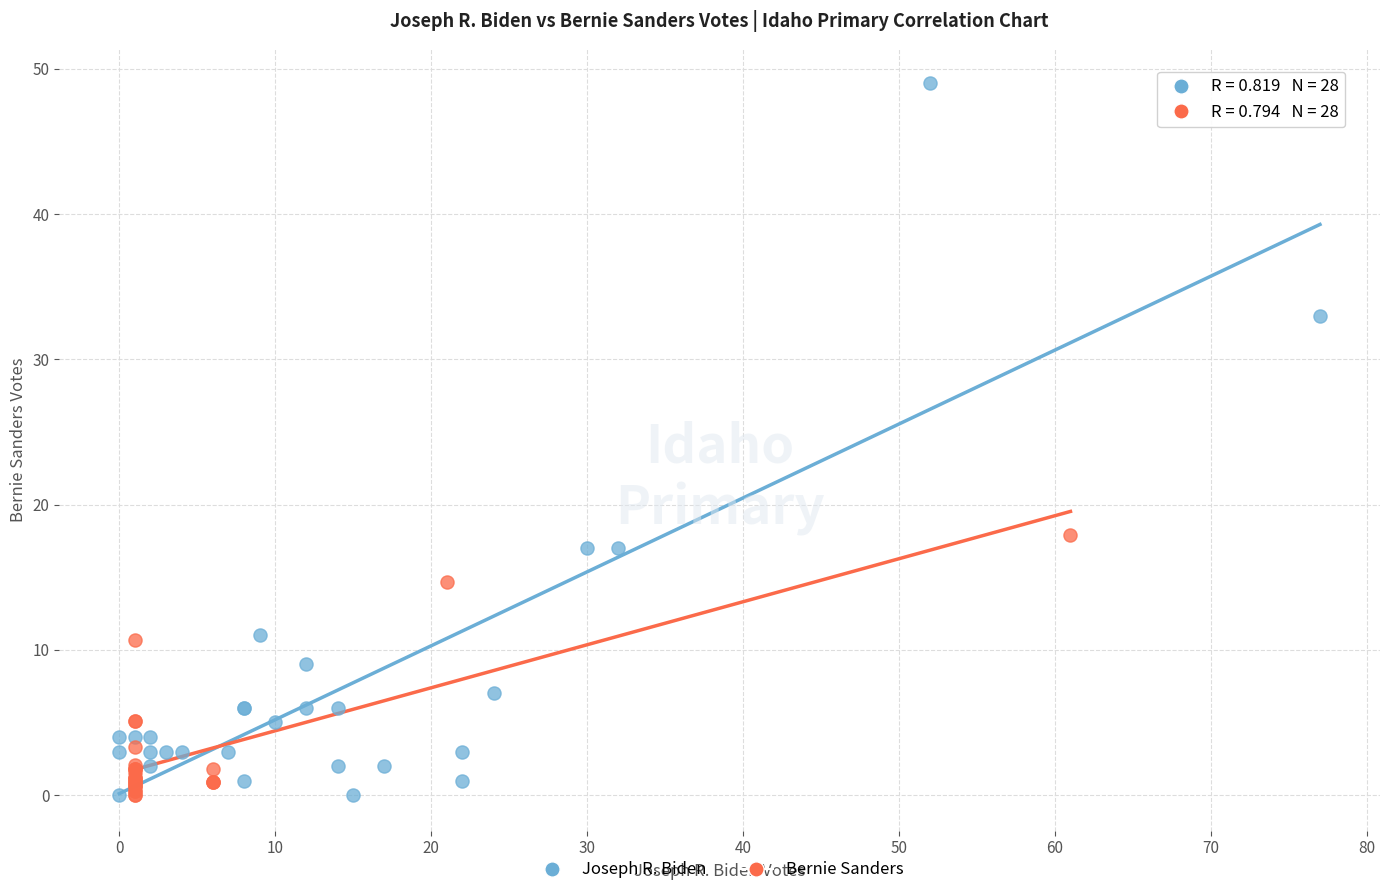

What are all the series names shown in the legend?

Joseph R. Biden, Bernie Sanders